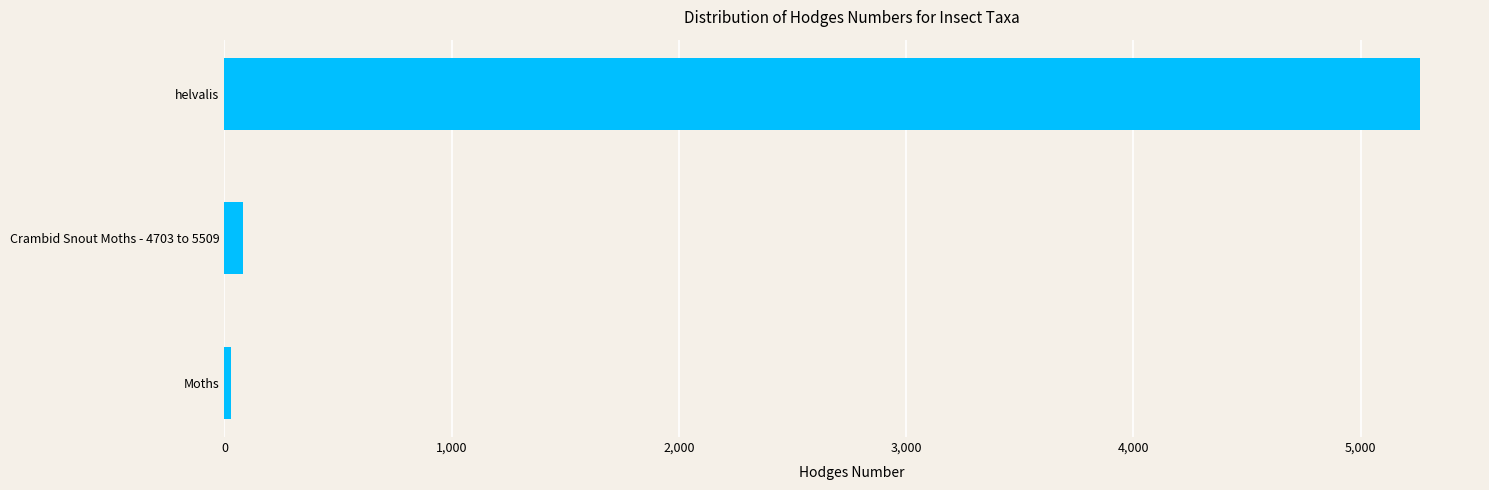

How many bars are there in total?

3